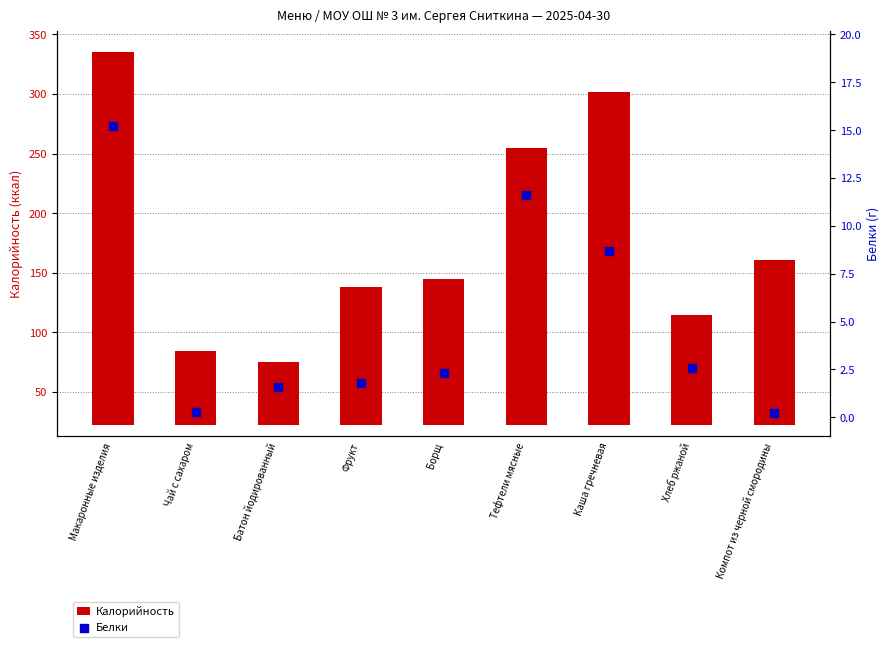

At how many categories does at least one series exceed 269?

2